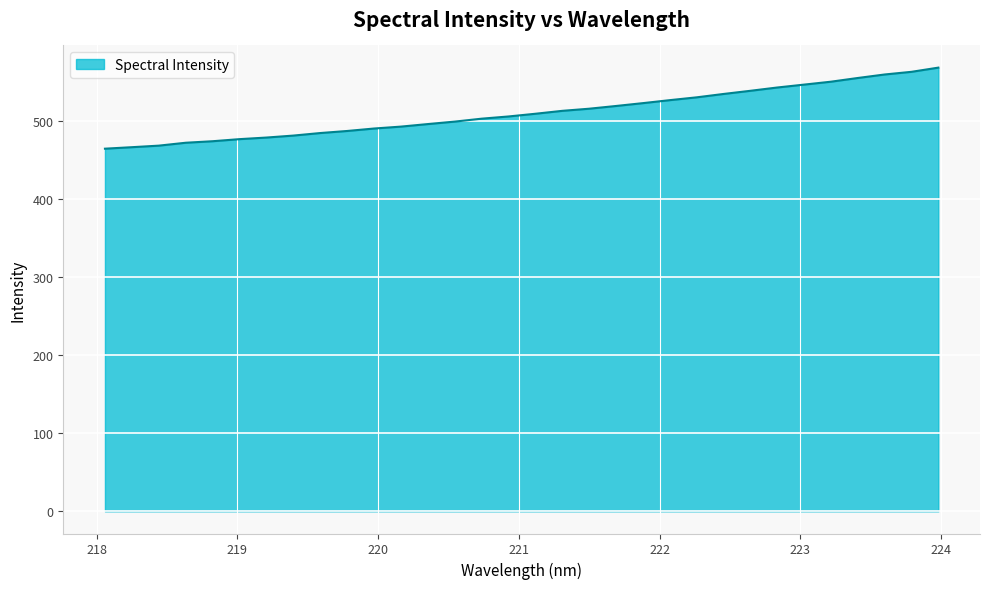

What is the smallest value displayed?

464.2